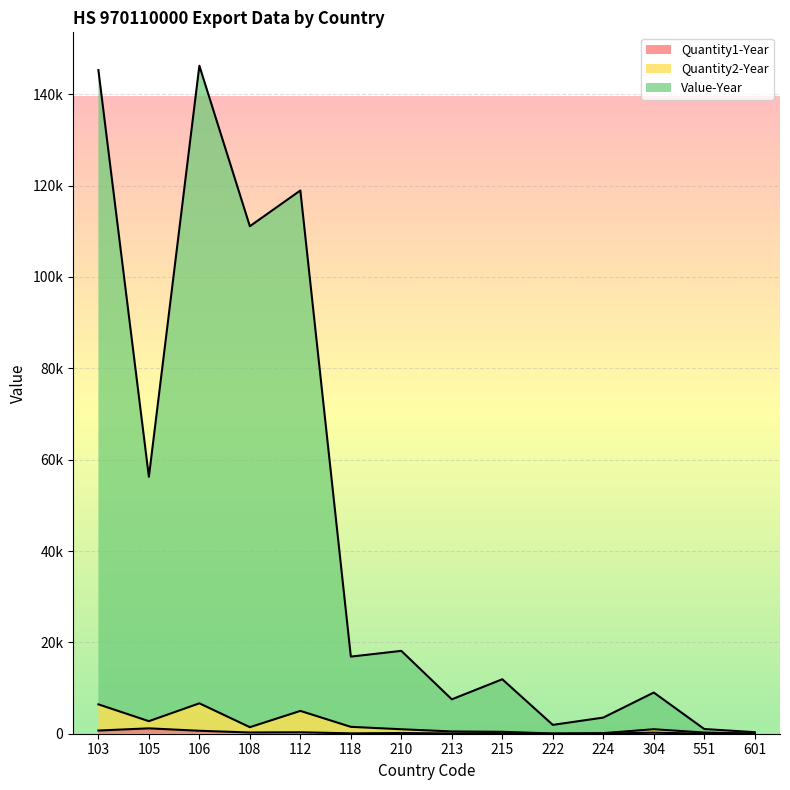

Where is the first local minimum for Value-Year?

105